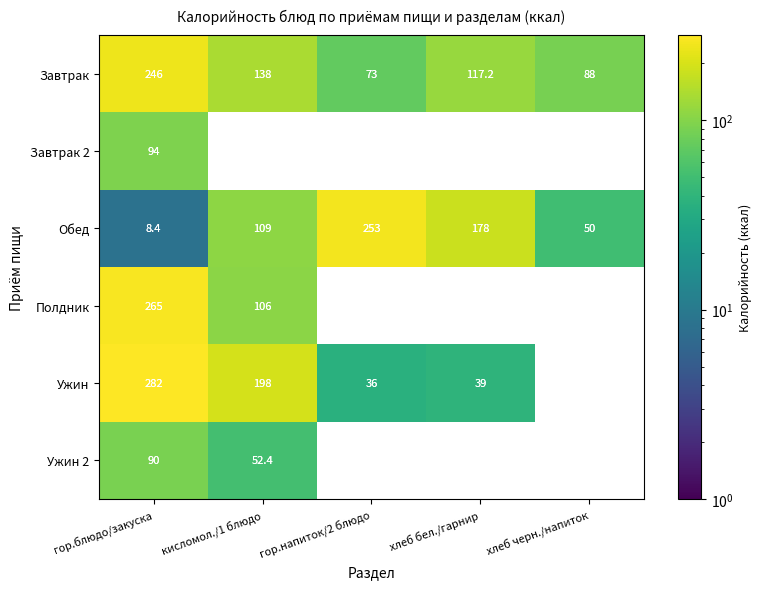

What is the difference between the maximum and minimum values in the Обед series?

244.6